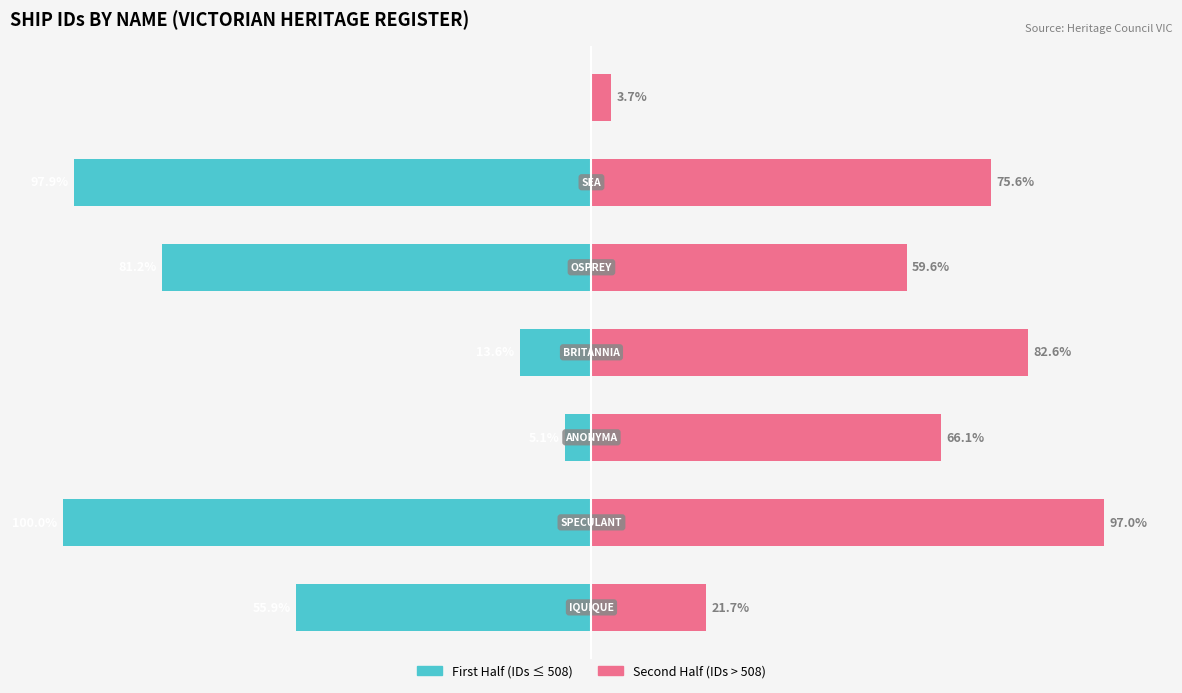

Read the Second Half (IDs > 508) value at 3.

82.6